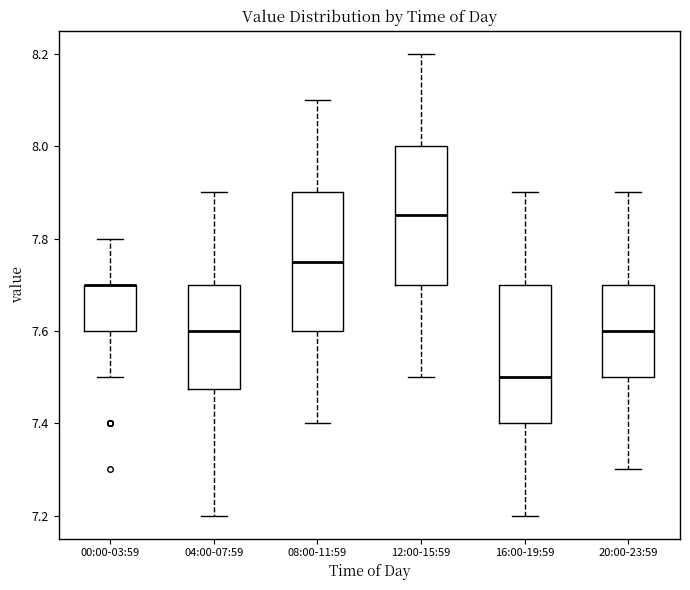

Where is the upper edge of the box for 20:00-23:59 on the y-axis? The values are not printed on the chart, so give them approximately, as read against the axis.

7.70